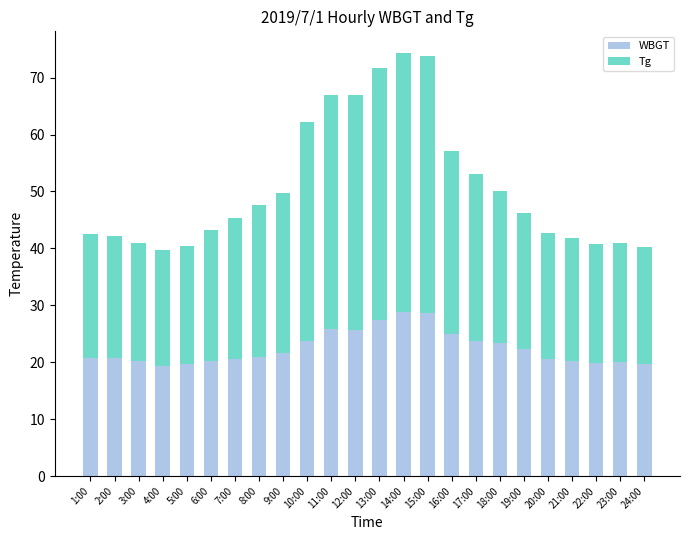

What is the total value across all series at 13:00?

71.6